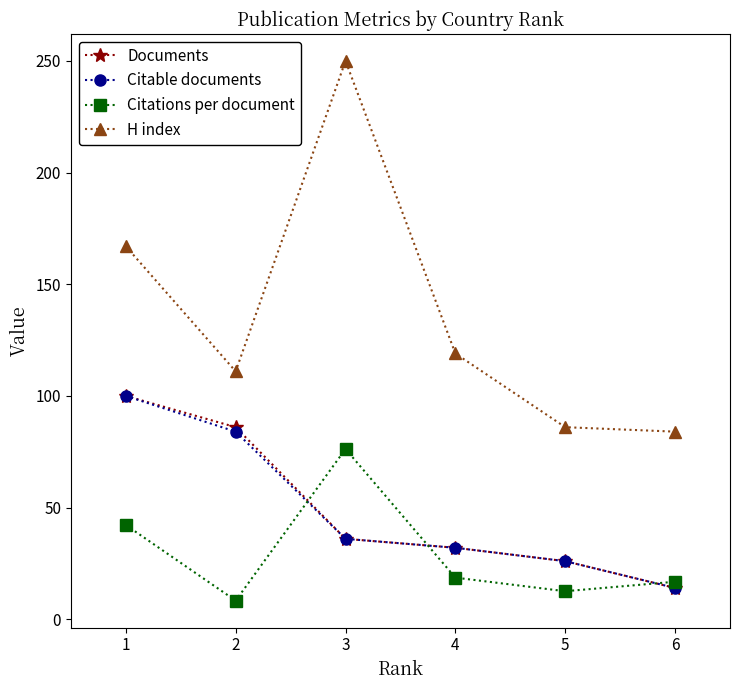

Rank the categories by Documents value from lowest to highest.

6, 5, 4, 3, 2, 1